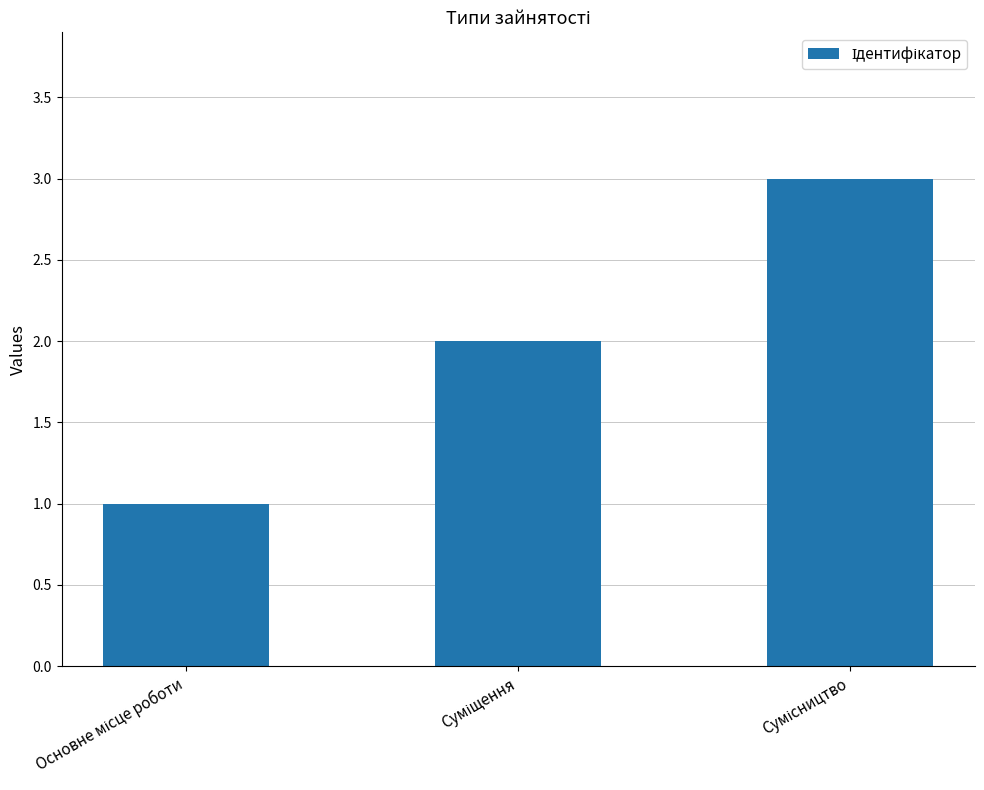

Are the bars horizontal?

No